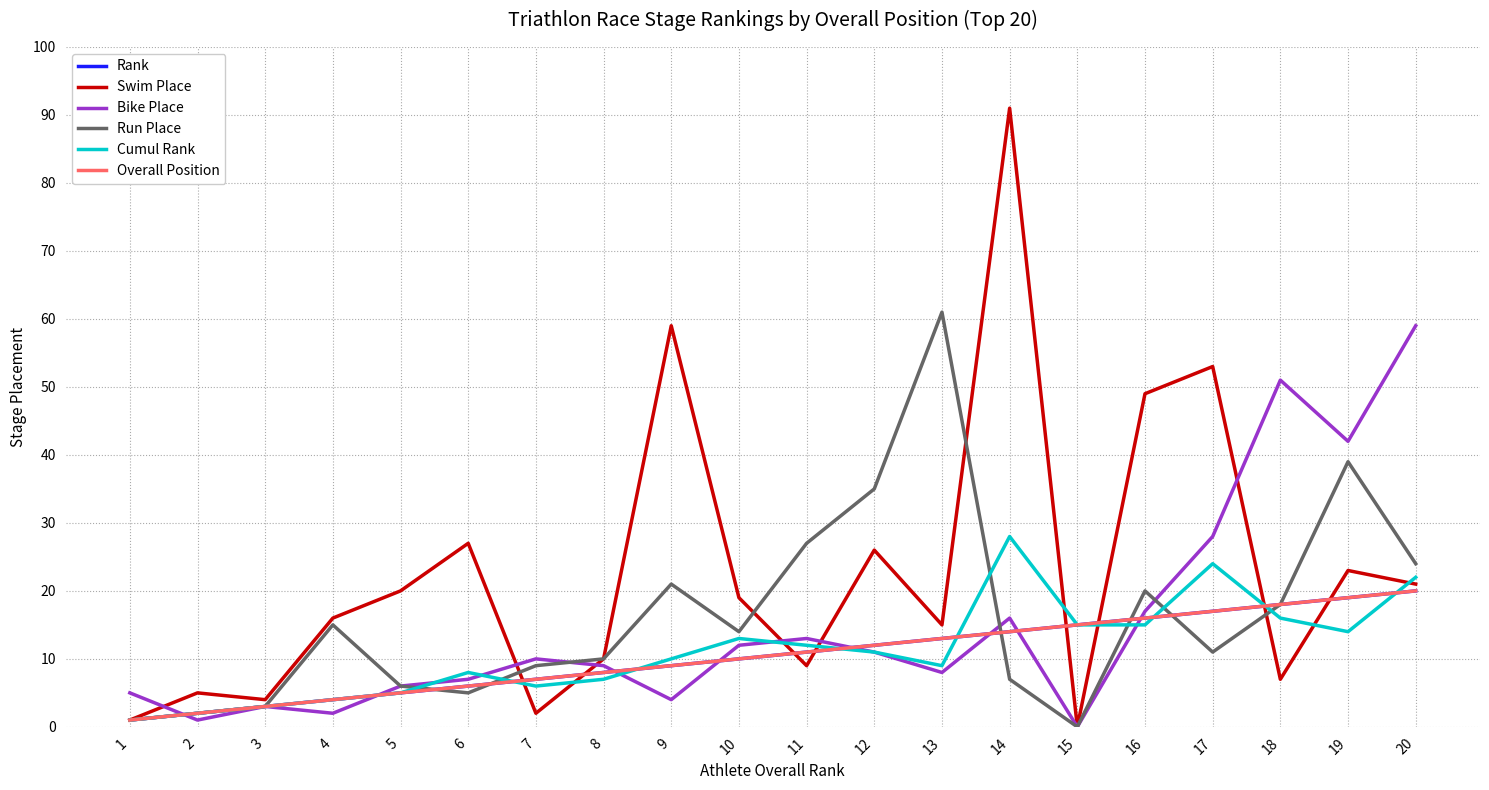

Does the chart display data point markers on the line(s)?

No